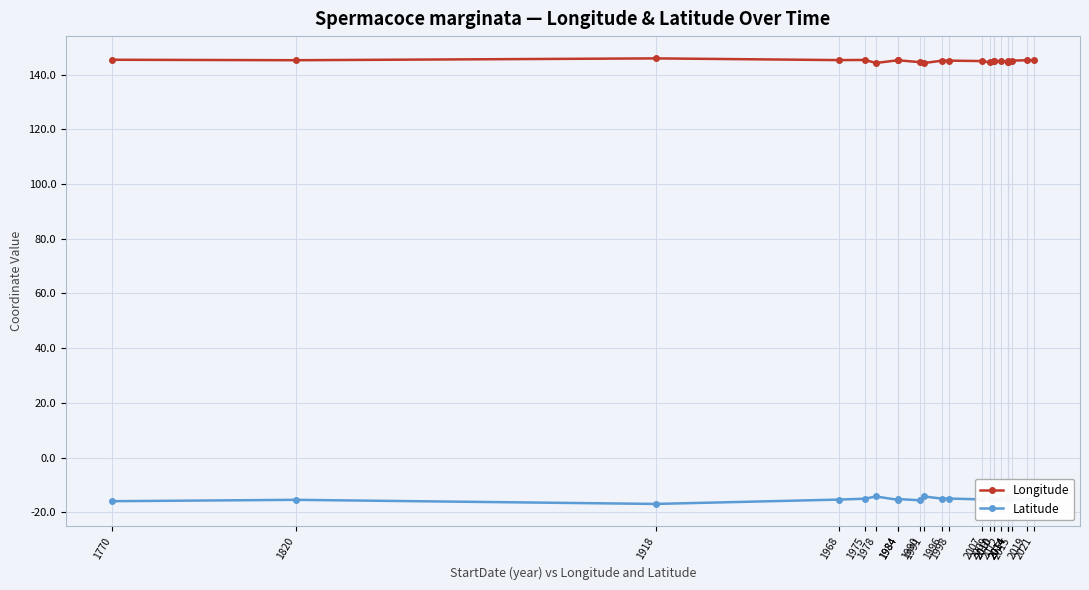

Reading left to right, extract all data points from this chart.

Longitude: 145.4	145.2	145.9	145.3	145.3	144.2	145.2	145.2	144.5	144.2	145.1	145.1	144.9	144.4	144.8	144.9	144.9	144.6	145.0	144.5	145.1	145.2	145.3
Latitude: -15.9	-15.4	-16.9	-15.3	-15.0	-14.2	-15.4	-15.1	-15.6	-14.2	-15.0	-14.9	-15.3	-14.9	-15.2	-15.2	-15.2	-14.8	-15.0	-14.3	-14.9	-15.4	-15.3